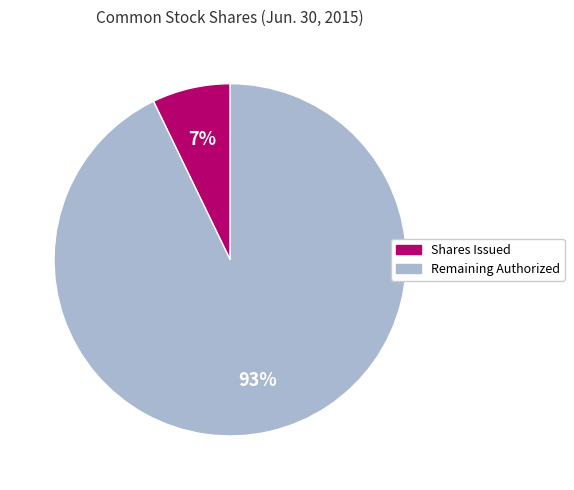

To the nearest percent, what is the difference between the largest and smallest slice percentages?

86%